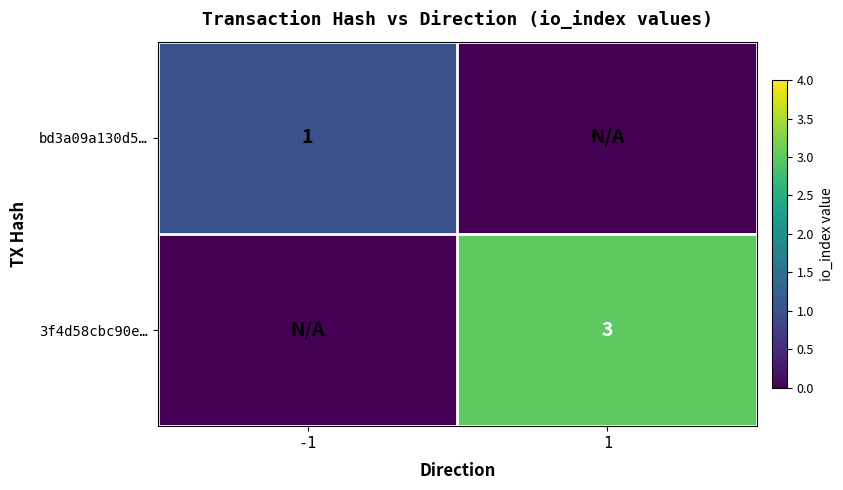

What is the total value across all series at 1?

3